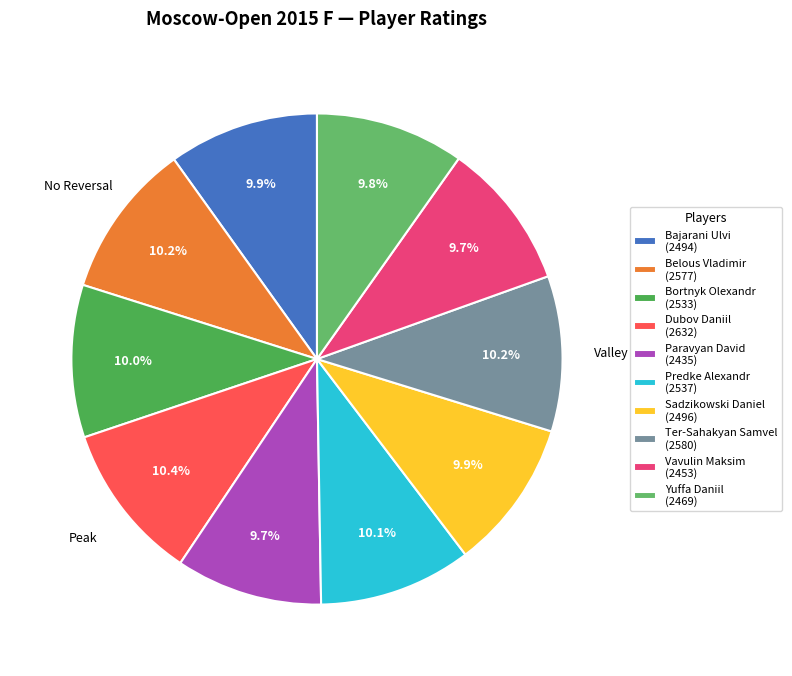

To the nearest percent, what percentage of the pie is Belous Vladimir?

10%